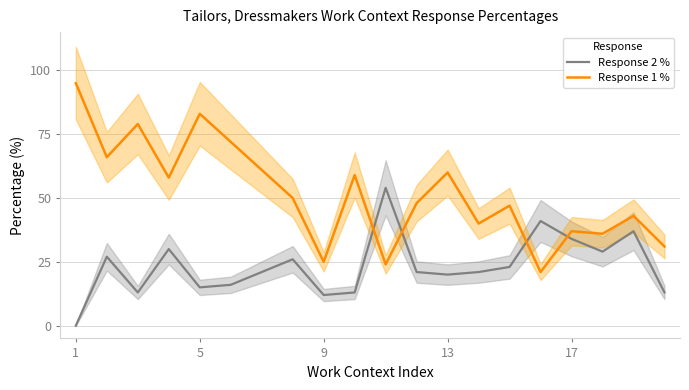

Reading left to right, list all the values displayed in this chart.

Response 2 %: 0	27	13	30	15	16	21	26	12	13	54	21	20	21	23	41	34	29	37	13
Response 1 %: 95	66	79	58	83	72	61	50	25	59	24	48	60	40	47	21	37	36	43	31